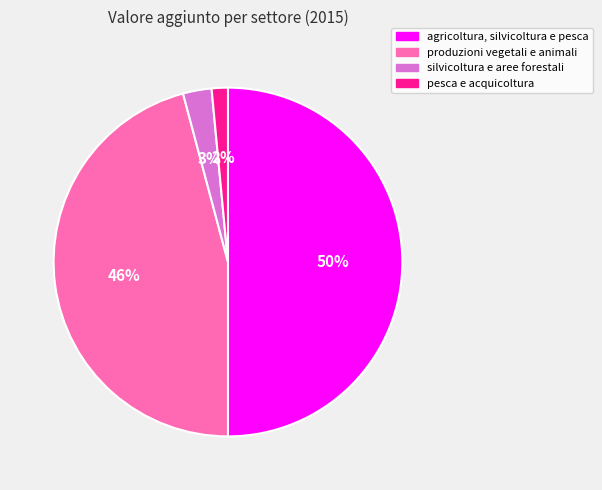

Does silvicoltura e aree forestali represent more than half of the total?

No